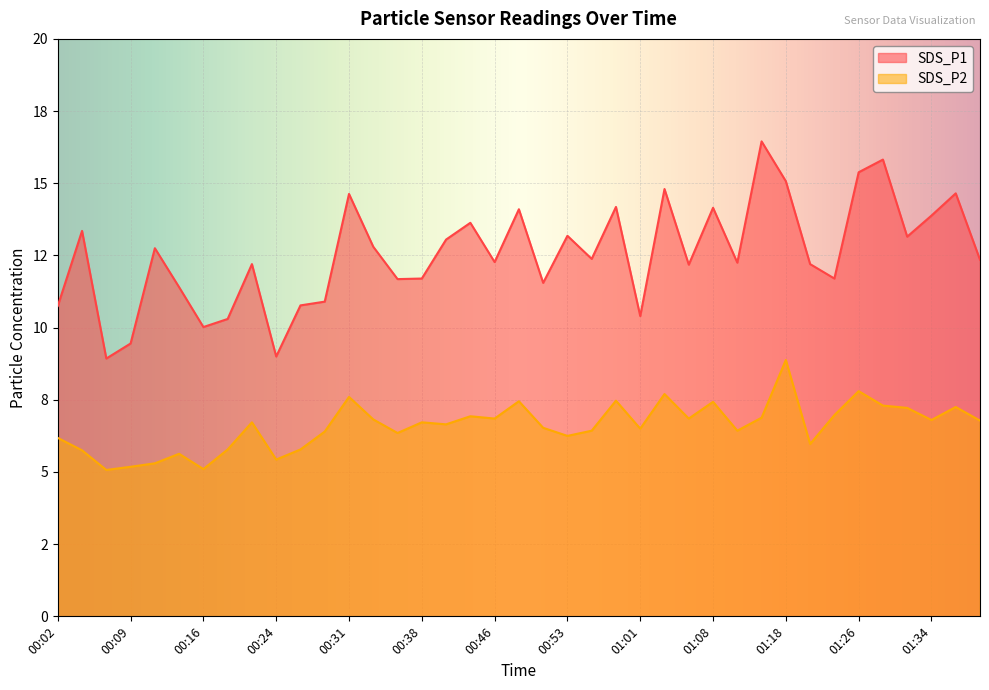

What are all the series names shown in the legend?

SDS_P1, SDS_P2